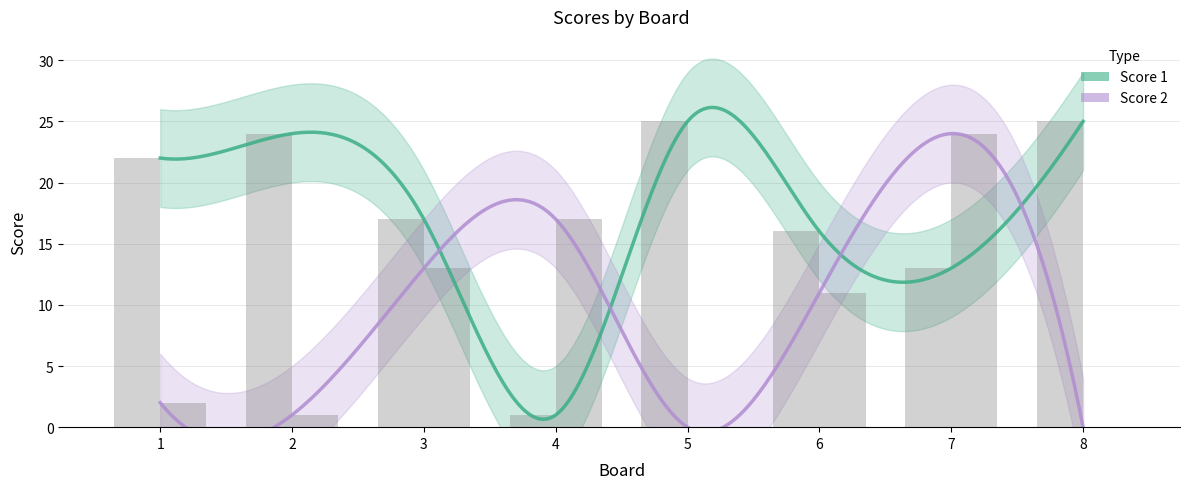

What is the highest value of the Score 2 series?

24